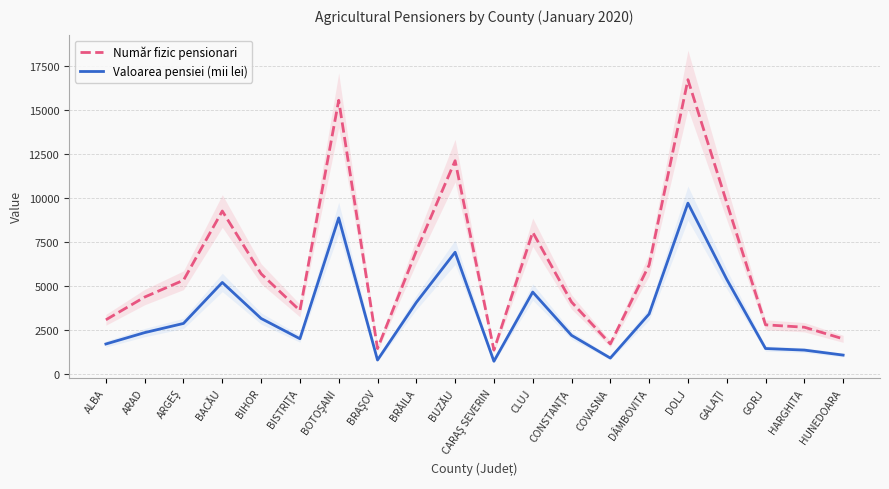

Reading right to left, transcribe all the data shown in this chart.

Număr fizic pensionari: HUNEDOARA=1997.0	HARGHITA=2657.0	GORJ=2793.0	GALAŢI=9731.0	DOLJ=16710.0	DÂMBOVITA=6188.0	COVASNA=1710.0	CONSTANŢA=4089.0	CLUJ=8051.0	CARAŞ SEVERIN=1358.0	BUZĂU=12109.0	BRĂILA=6981.0	BRAŞOV=1444.0	BOTOŞANI=15538.0	BISTRIŢA=3604.0	BIHOR=5692.0	BACĂU=9254.0	ARGEŞ=5324.0	ARAD=4370.0	ALBA=3078.0
Valoarea pensiei (mii lei): HUNEDOARA=1073.9	HARGHITA=1358.7	GORJ=1447.6	GALAŢI=5377.6	DOLJ=9701.2	DÂMBOVITA=3408.4	COVASNA=906.1	CONSTANŢA=2196.8	CLUJ=4653.1	CARAŞ SEVERIN=724.8	BUZĂU=6913.8	BRĂILA=4064.9	BRAŞOV=794.4	BOTOŞANI=8863.4	BISTRIŢA=2004.0	BIHOR=3154.2	BACĂU=5199.5	ARGEŞ=2871.7	ARAD=2350.9	ALBA=1705.1